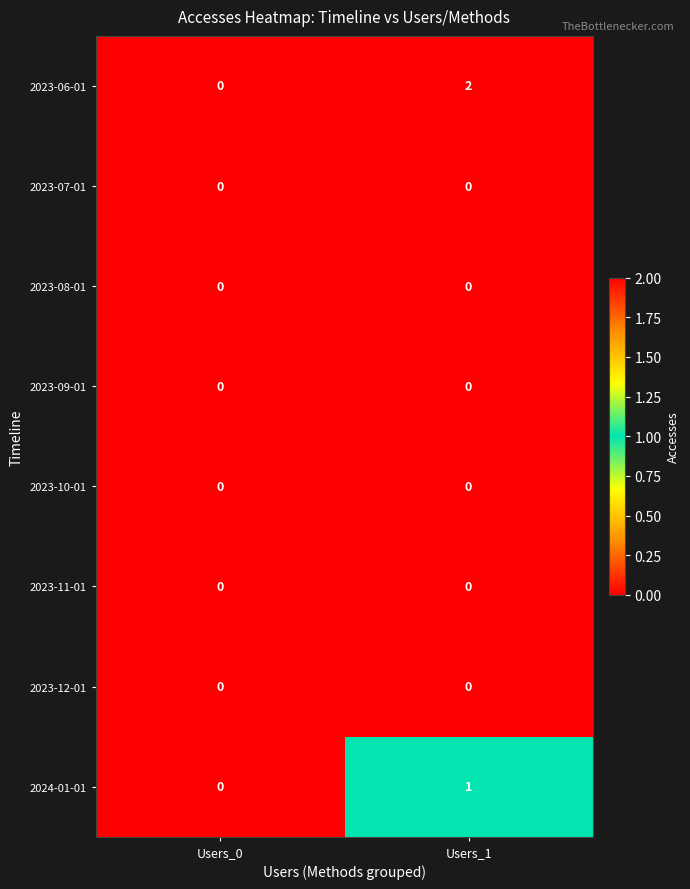

At which category is the sum across all series the highest?

Users_1